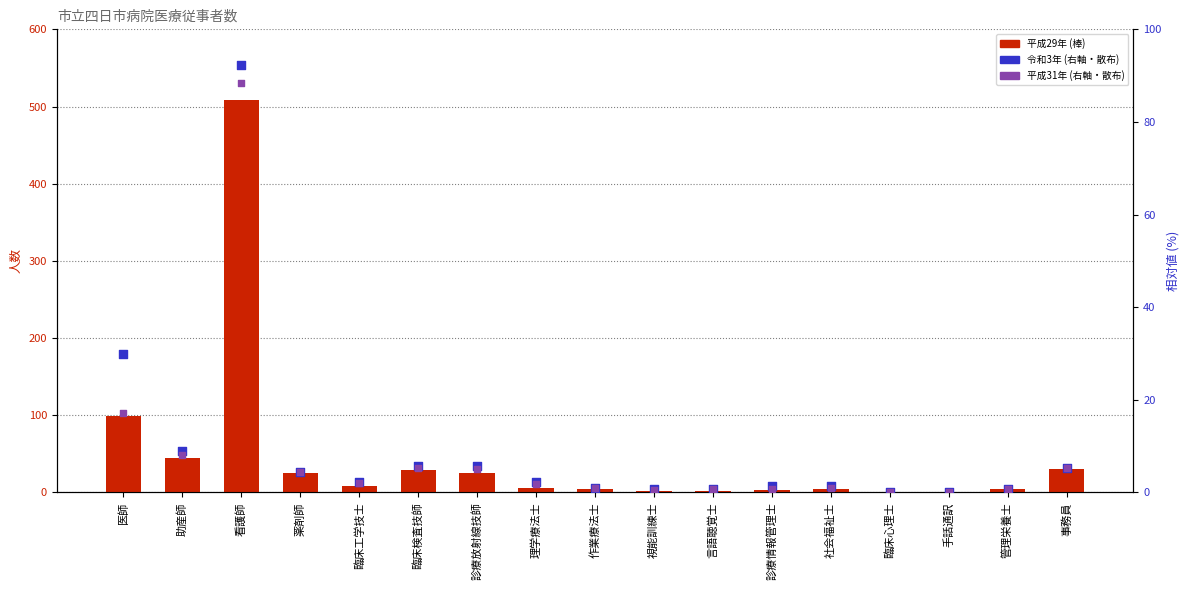

Which series has the largest Y range (max minus min)?

平成29年